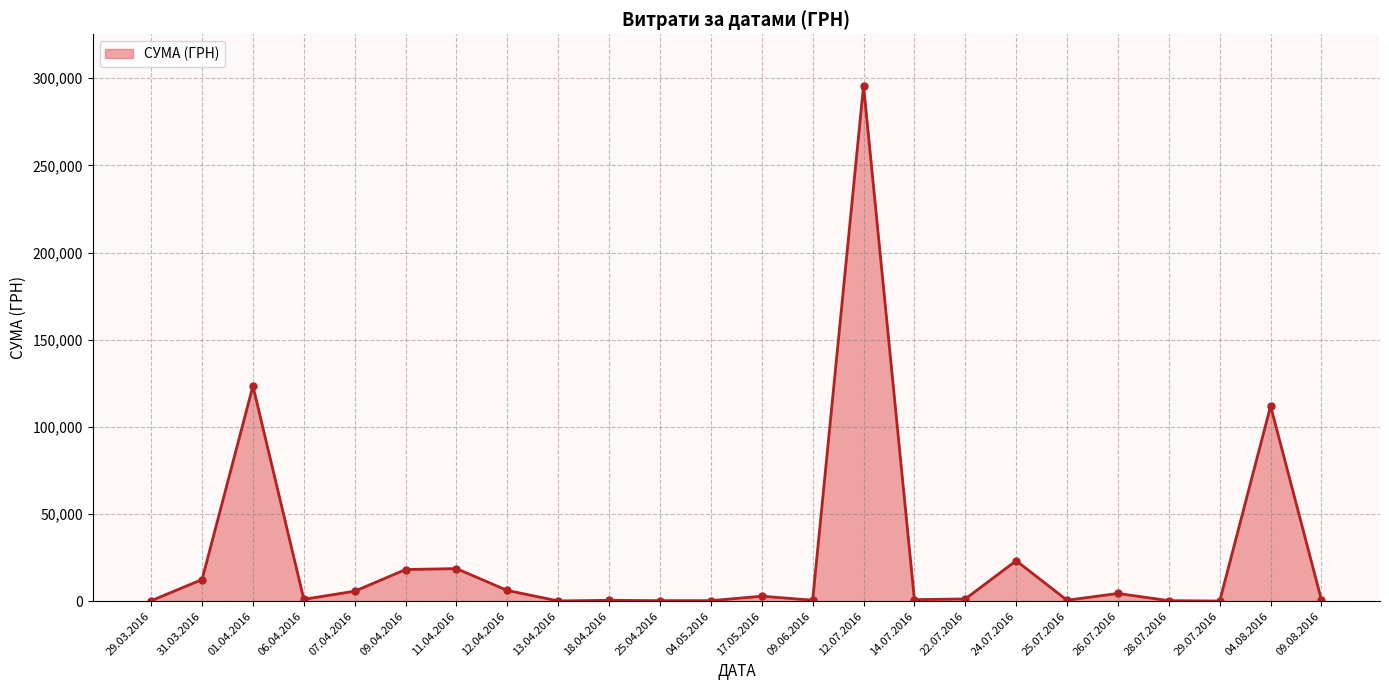

At which label is the value closest to 147868?

01.04.2016